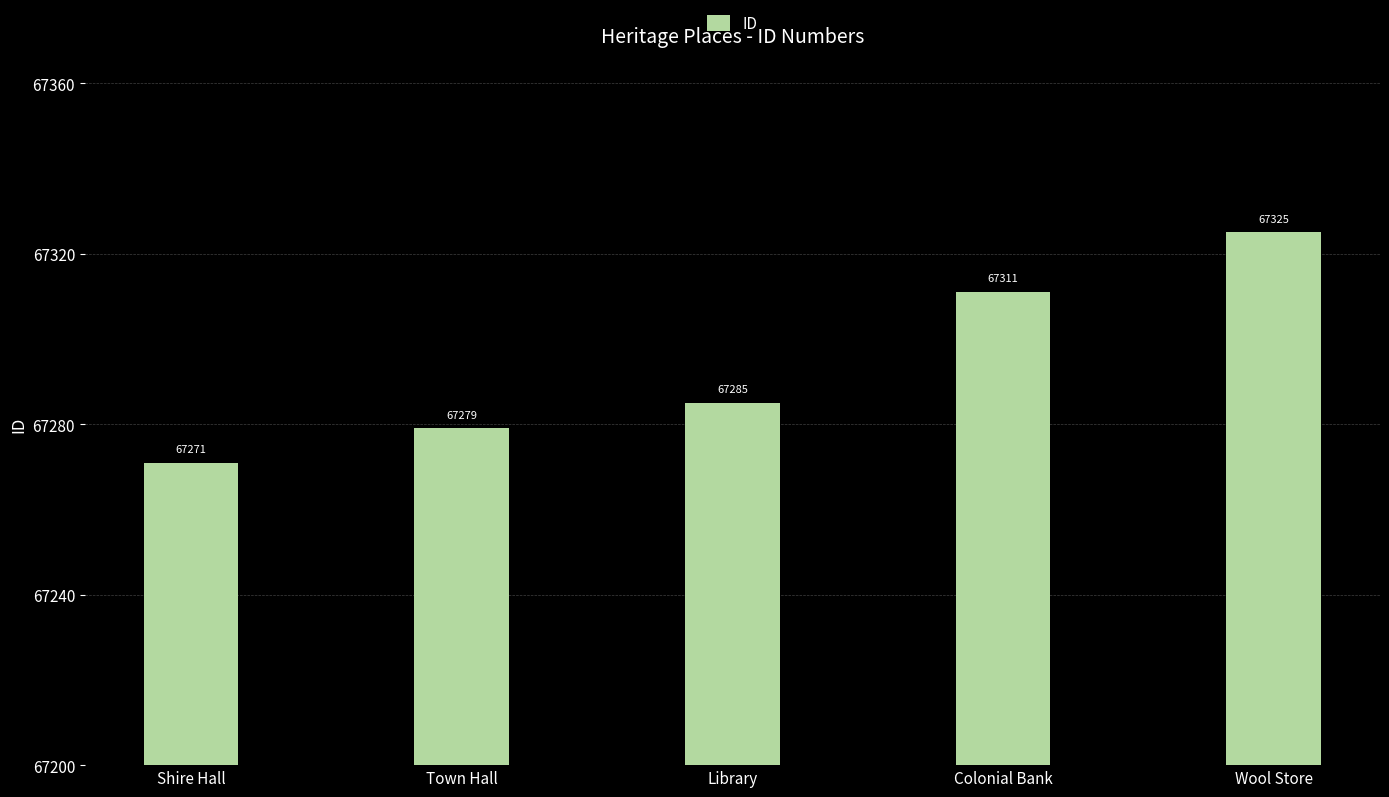

Approximately how many times larger is the value at Colonial Bank compared to Library?

1.0